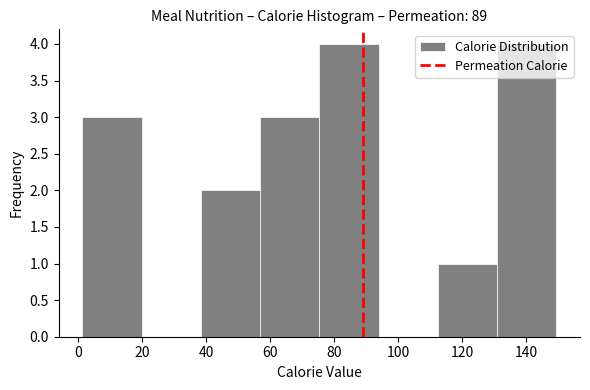

Reading left to right, list every bar in this chart as the range it spans on the x-axis followed by its height. Neither the bar edges nor the heights are printed on the chart, so give them approximately, as read against the axes.

2 to 20: 3
20 to 38: 0
38 to 56: 2
56 to 76: 3
76 to 94: 4
94 to 112: 0
112 to 130: 1
130 to 150: 4